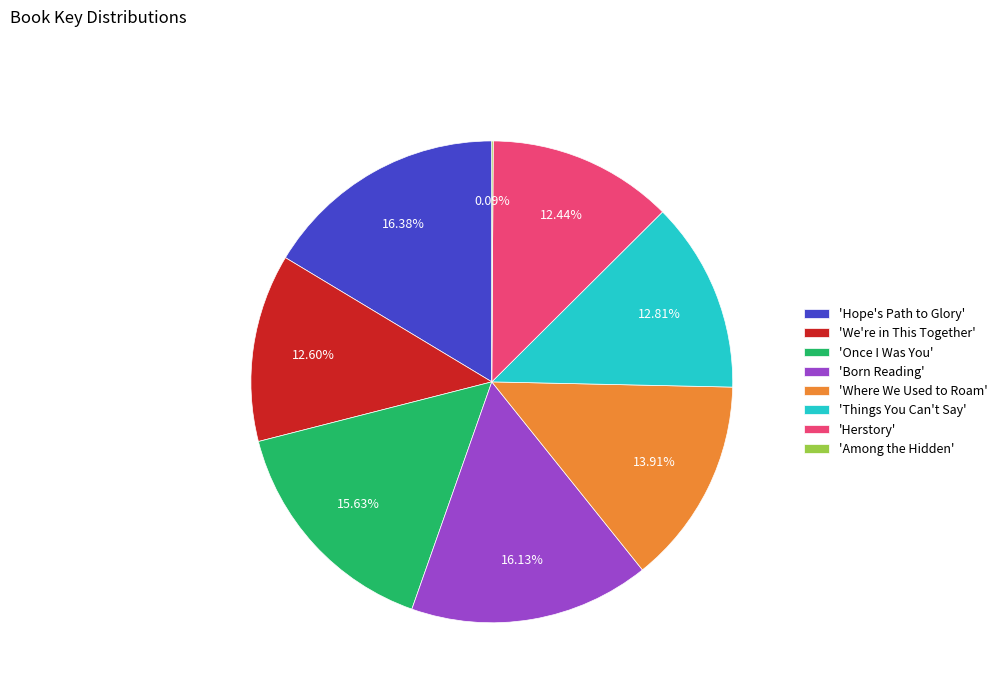

Is 'Things You Can't Say' the majority of the pie?

No